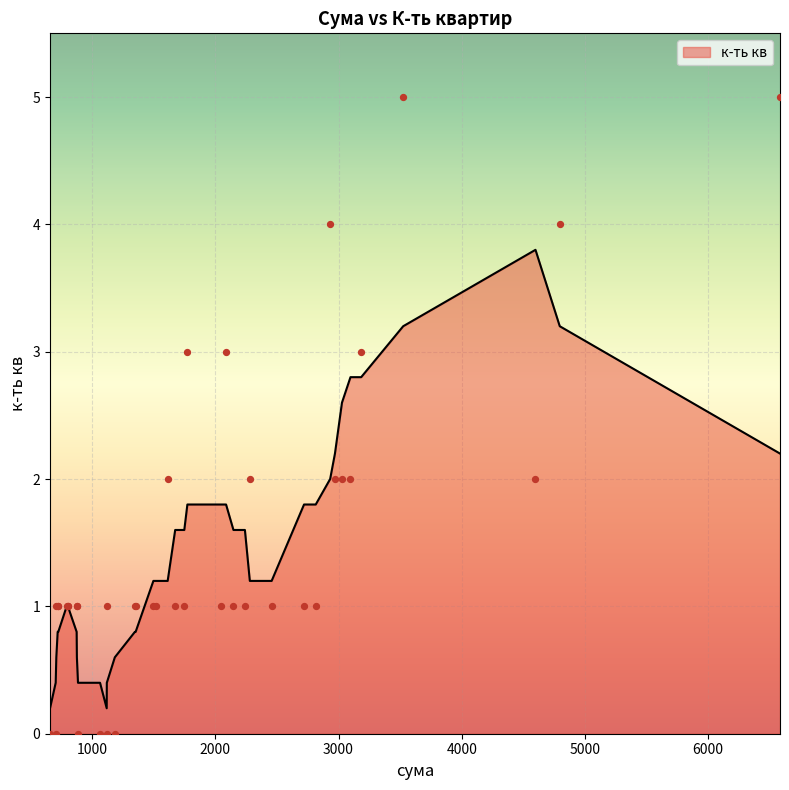

Which has a higher value, 33 or 8?

33